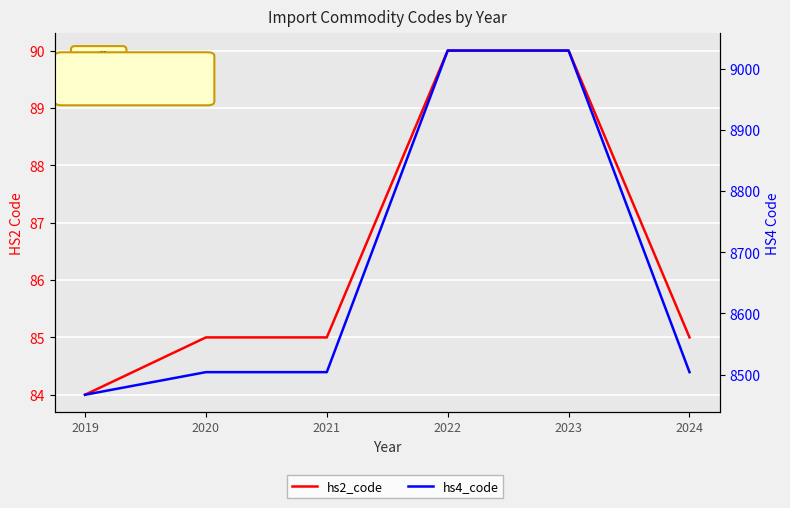

How many data points in hs2_code are less than 85?

1